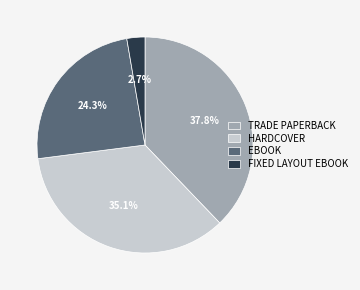

Rank the categories by value from highest to lowest.

TRADE PAPERBACK, HARDCOVER, EBOOK, FIXED LAYOUT EBOOK